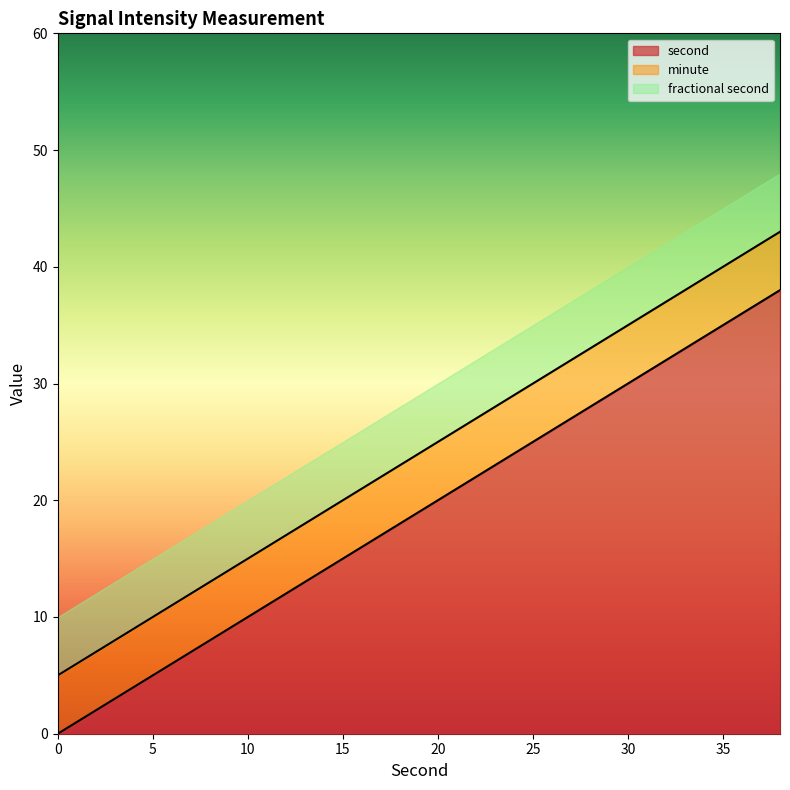

True or false: second and fractional second intersect in this chart.

False